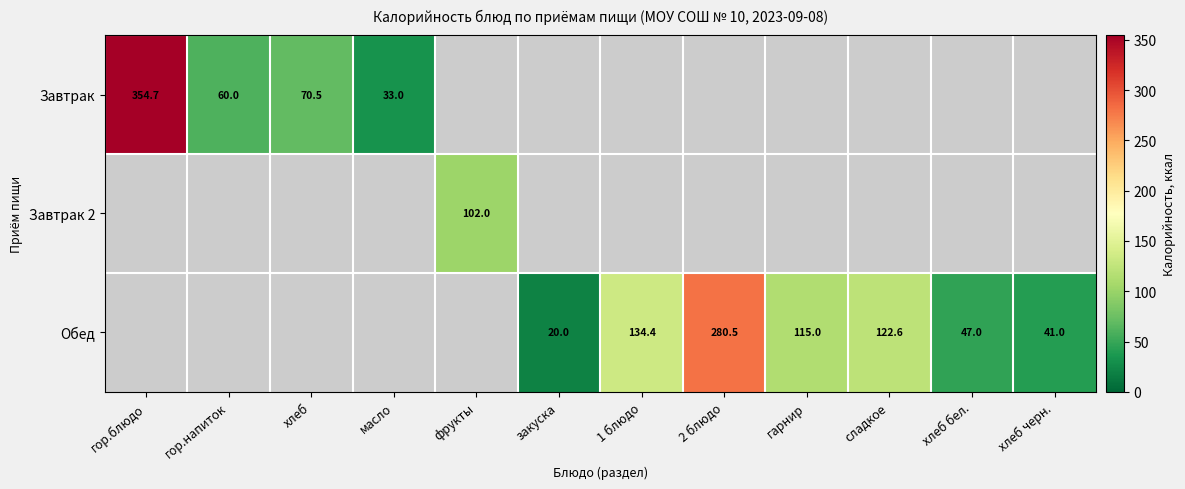

At which category is the sum across all series the highest?

гор.блюдо